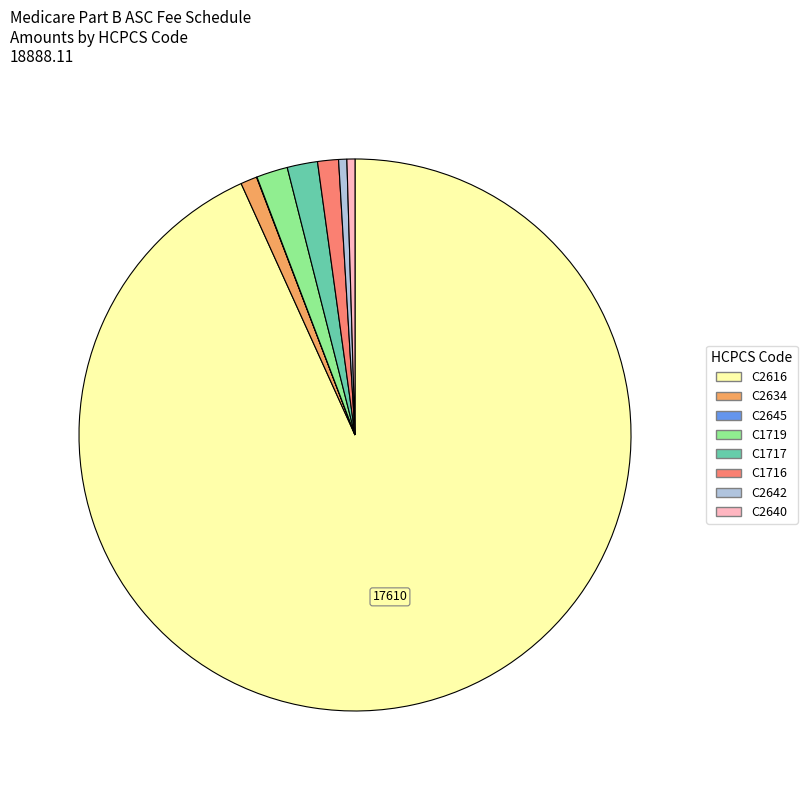

What is the ratio of the value at C2616 to the value at C2640?

198.7